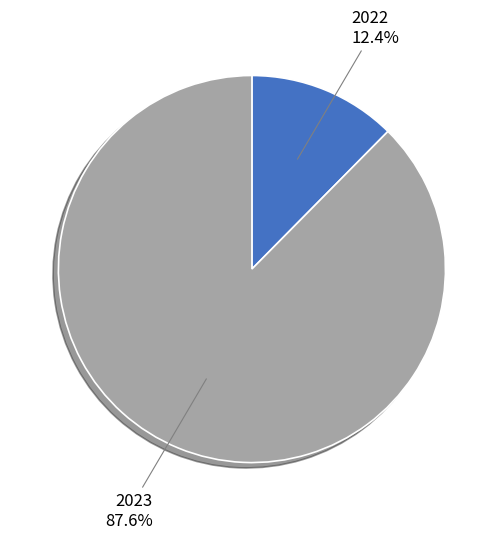

Does any single category account for the majority?

Yes